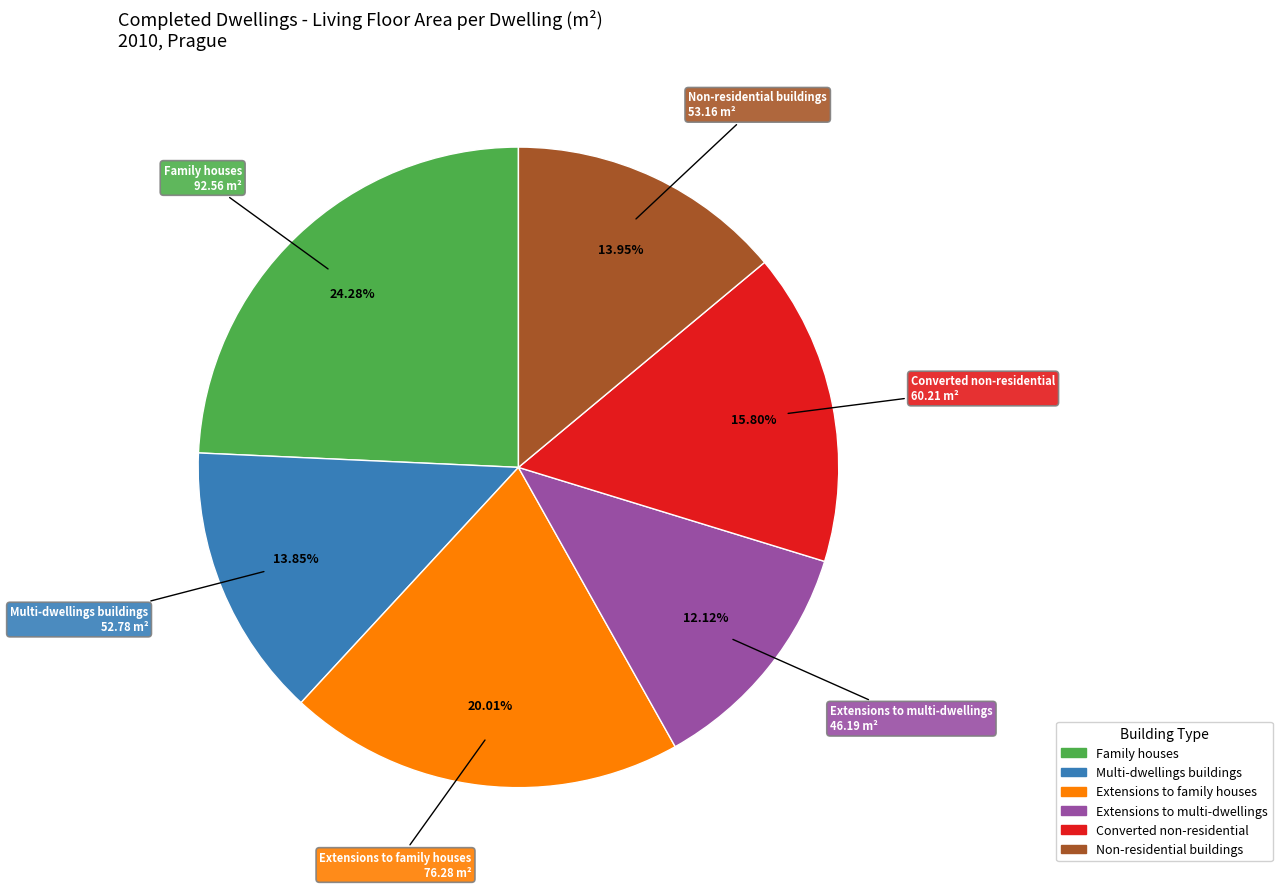

Does any single category account for the majority?

No